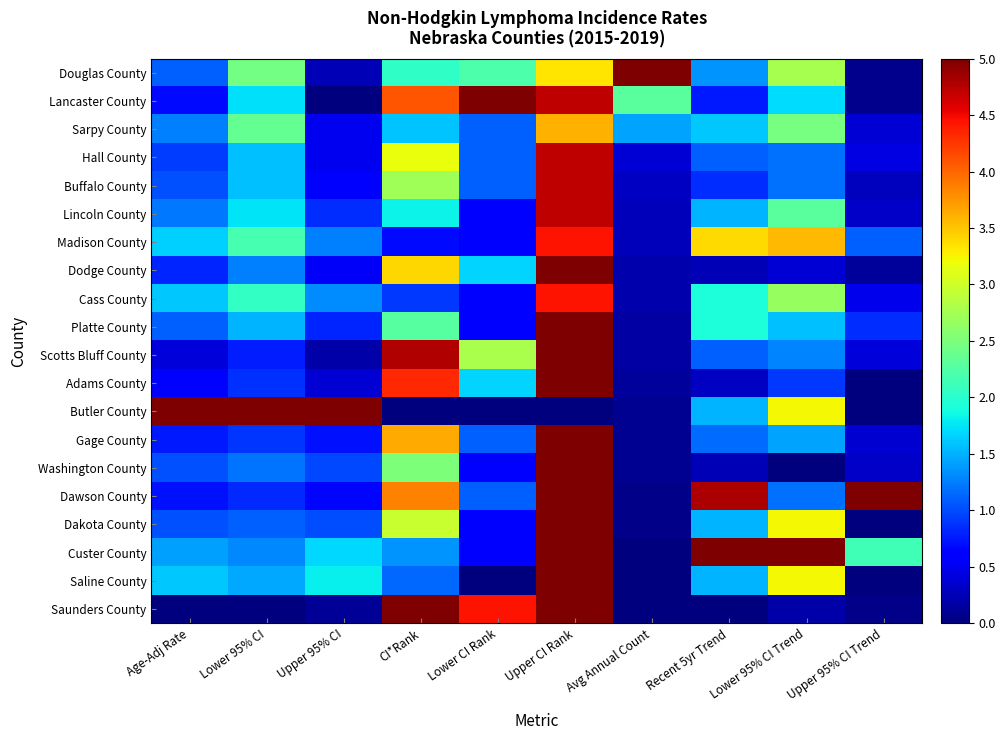

Which label corresponds to the smallest value in the chart?

Upper 95% CI